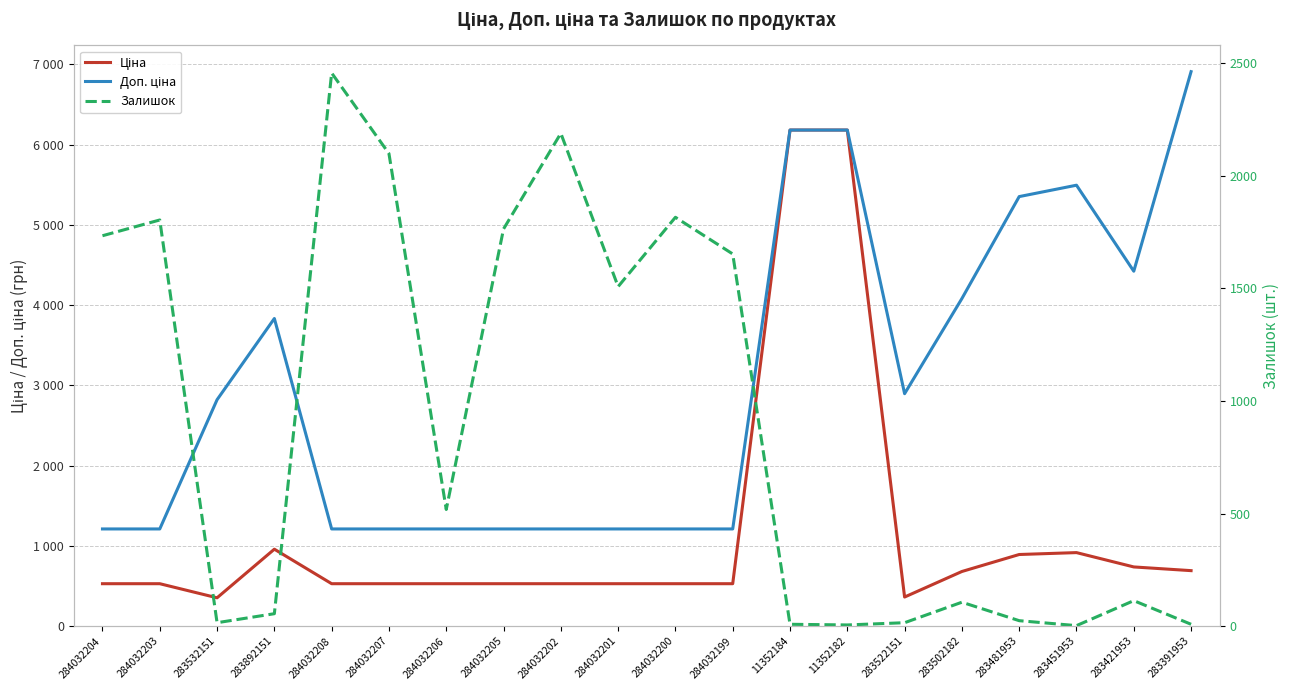

True or false: Ціна has a value of 737.2 at 283421953.

True